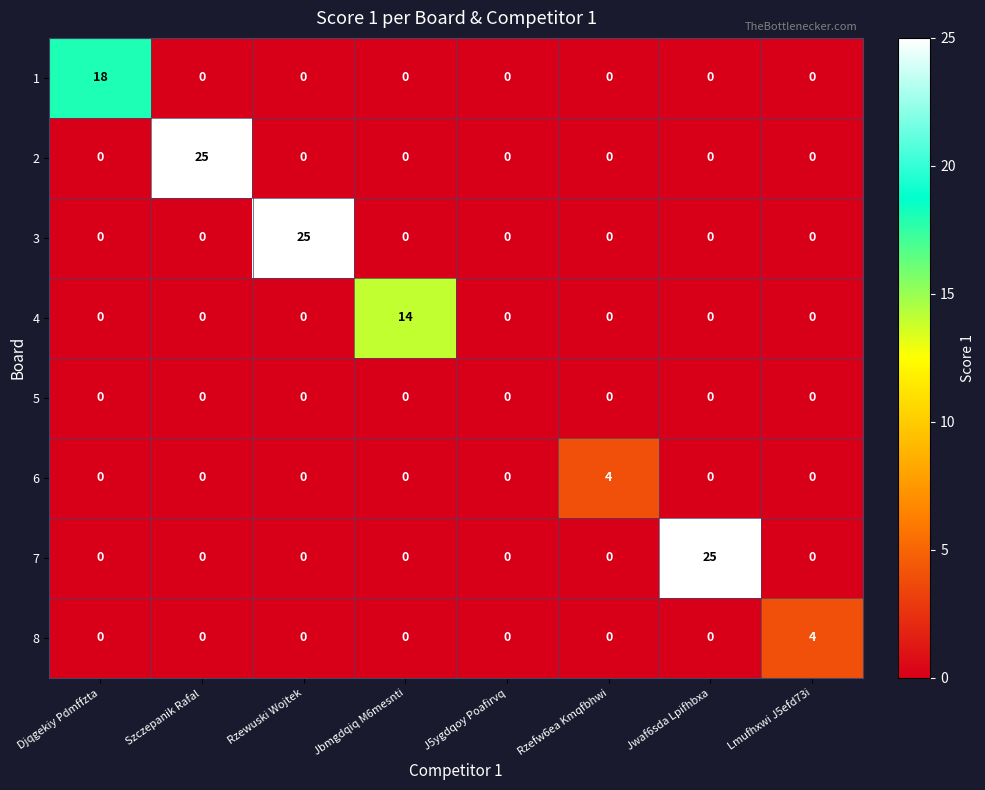

Between Szczepanik Rafal and J5ygdqoy Poafirvq, which series saw the biggest shift?

2